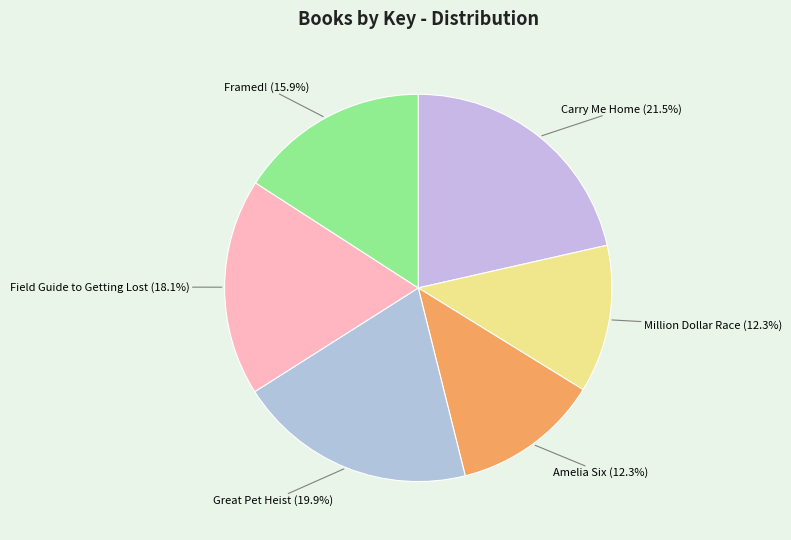

To the nearest percent, what is the difference between the largest and smallest slice percentages?

9%